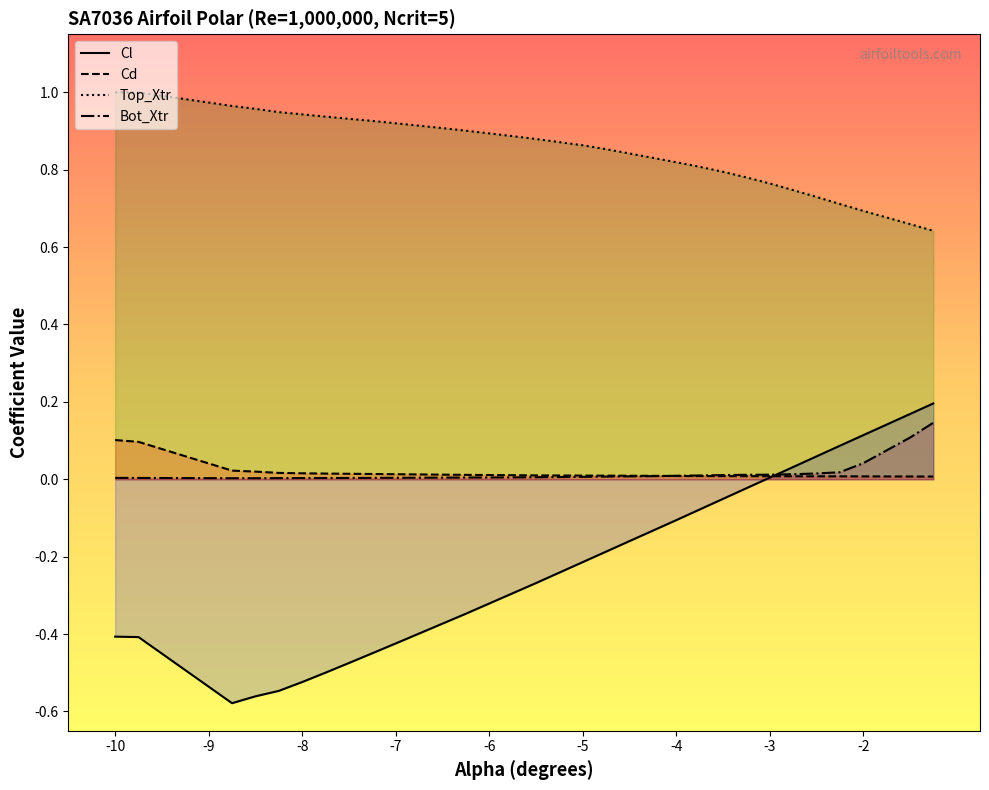

What is the difference between the maximum and minimum values in the Top_Xtr series?

0.4